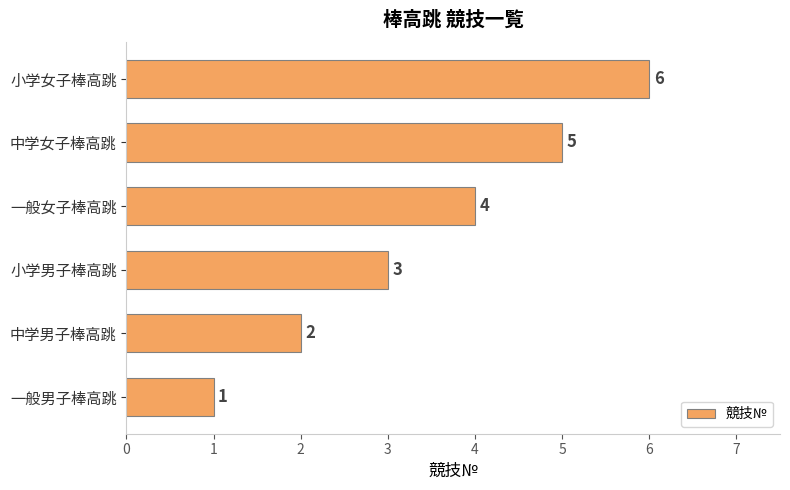

At which label is the value closest to 3?

小学男子棒高跳